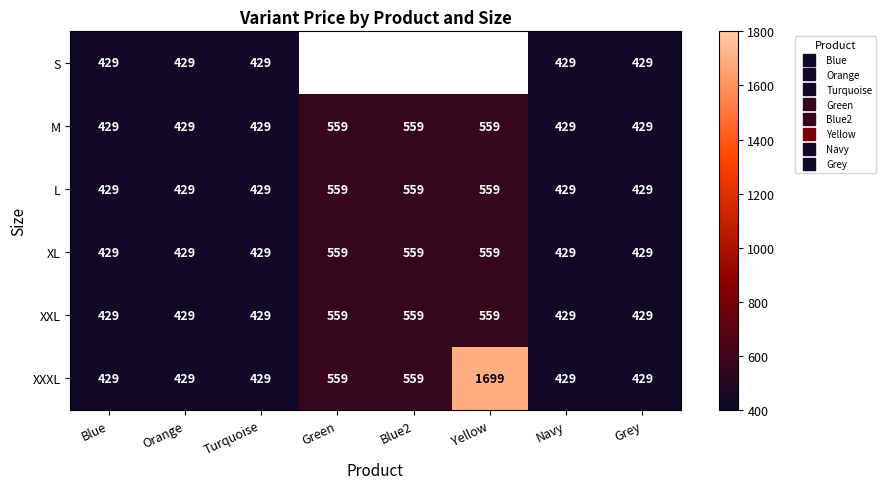

Rank the categories by M value from lowest to highest.

Blue, Orange, Turquoise, Navy, Grey, Green, Blue2, Yellow